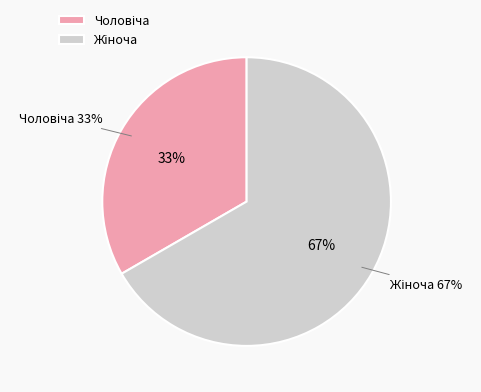

The Жіноча slice represents 53% of the pie. True or false?

False